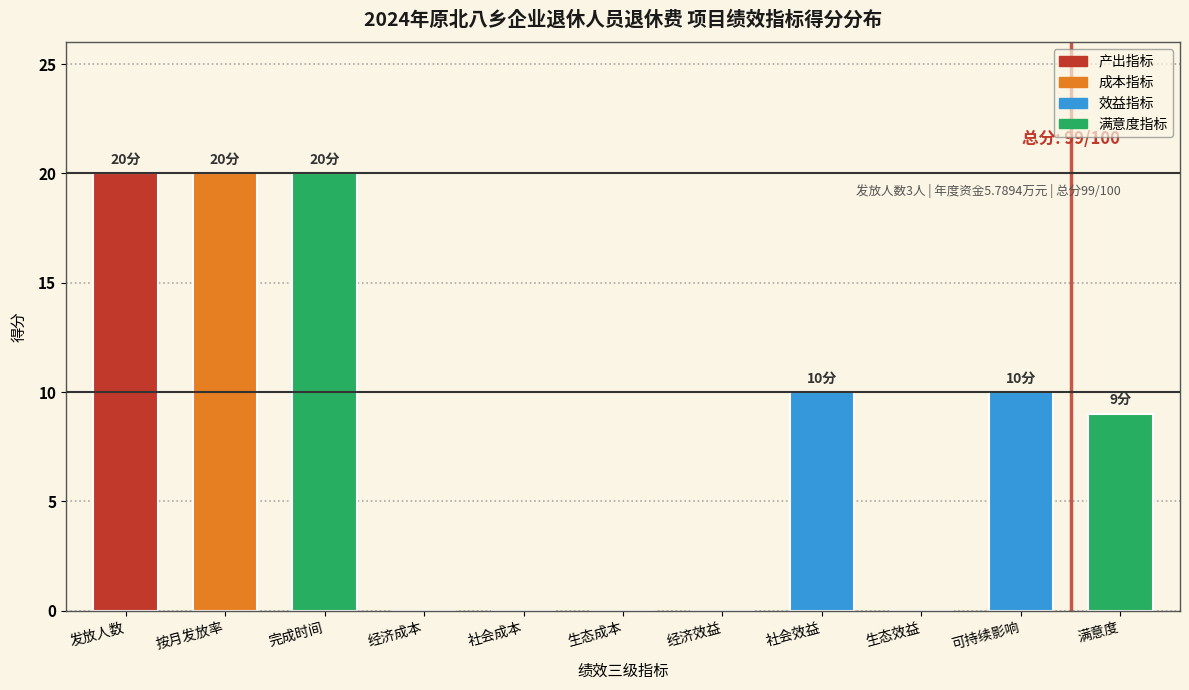

Reading left to right, transcribe all the data shown in this chart.

发放人数=20	按月发放率=20	完成时间=20	经济成本=0	社会成本=0	生态成本=0	经济效益=0	社会效益=10	生态效益=0	可持续影响=10	满意度=9